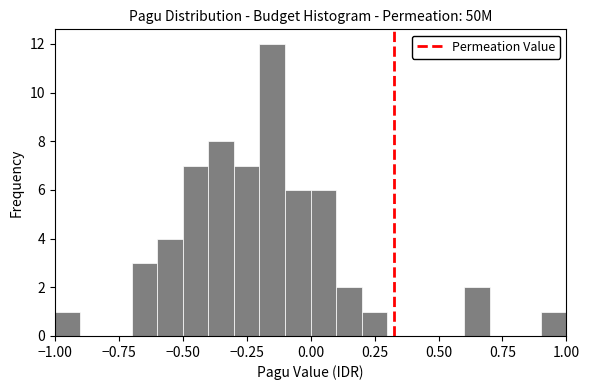

Read against the x-axis, roughly where is the centre of the tallest bar?

-0.15